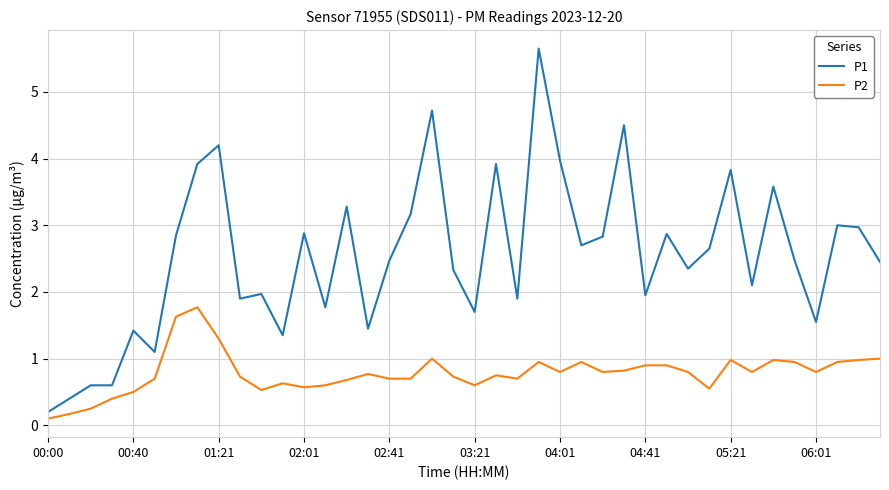

Which series has the largest total across all categories?

P1